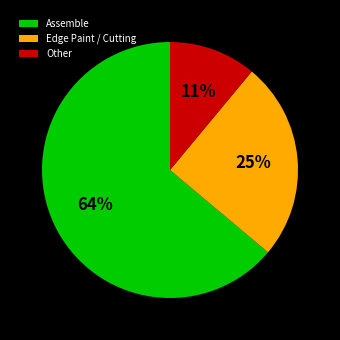

How many segments does this pie chart have?

3